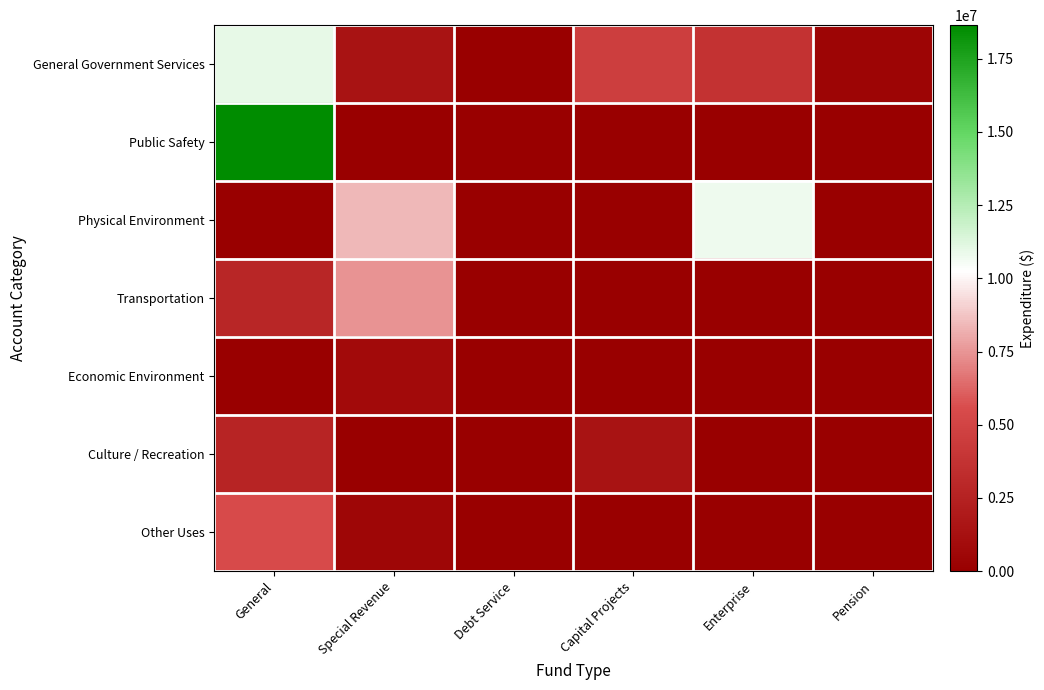

Reading left to right, extract all data points from this chart.

General Government Services: General=10998701	Special Revenue=1455268	Debt Service=0	Capital Projects=4546924	Enterprise=3734622	Pension=390938
Public Safety: General=18647780	Special Revenue=51792	Debt Service=0	Capital Projects=0	Enterprise=0	Pension=0
Physical Environment: General=0	Special Revenue=8377428	Debt Service=0	Capital Projects=0	Enterprise=10762434	Pension=0
Transportation: General=2786472	Special Revenue=7433592	Debt Service=0	Capital Projects=0	Enterprise=0	Pension=0
Economic Environment: General=0	Special Revenue=860368	Debt Service=0	Capital Projects=0	Enterprise=0	Pension=0
Culture / Recreation: General=2737323	Special Revenue=0	Debt Service=0	Capital Projects=1446363	Enterprise=0	Pension=0
Other Uses: General=5509000	Special Revenue=556594	Debt Service=0	Capital Projects=0	Enterprise=0	Pension=0